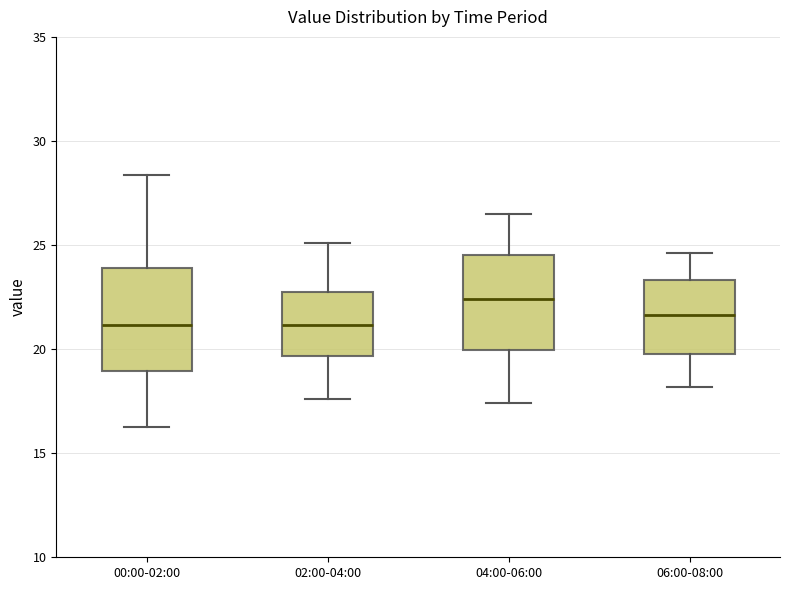

Reading left to right, read every box against the y-axis: the position of its median line, the range the box covers, and the ends of its whiskers. The values are not printed on the chart, so give them approximately, as read against the axis.

00:00-02:00: median 21.0, box 19.0 to 24.0, whiskers 16.5 to 28.5
02:00-04:00: median 21.0, box 19.5 to 22.5, whiskers 17.5 to 25.0
04:00-06:00: median 22.5, box 20.0 to 24.5, whiskers 17.5 to 26.5
06:00-08:00: median 21.5, box 20.0 to 23.5, whiskers 18.0 to 24.5